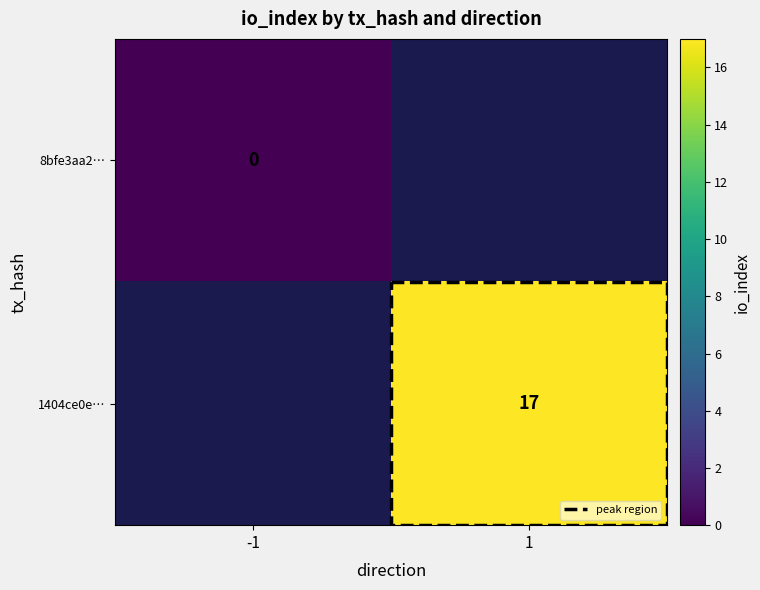

Rank the series by their average value, from lowest to highest.

8bfe3aa2706130bb694fe667a54e35e97bd0002, 1404ce0e15b15b8cef150f02344d0ec549decb3